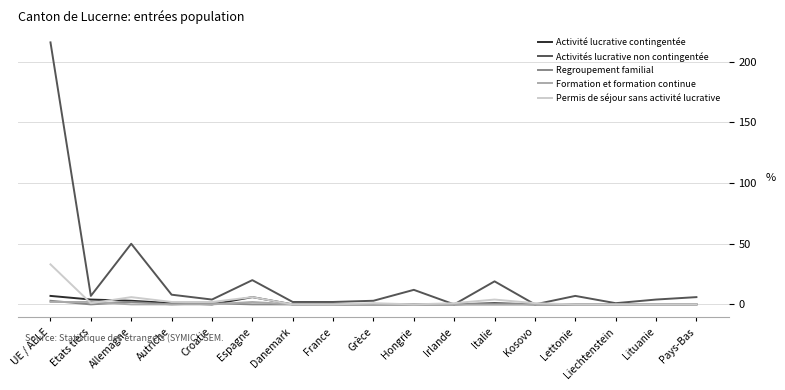

Is it true that Regroupement familial equals 0 at Lettonie?

True